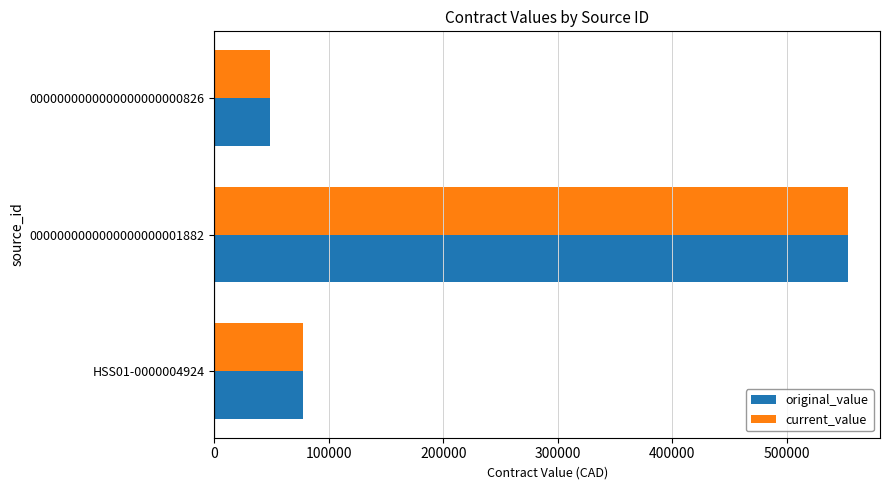

List the labels in order of original_value value, smallest first.

0000000000000000000000826, HSS01-0000004924, 0000000000000000000001882